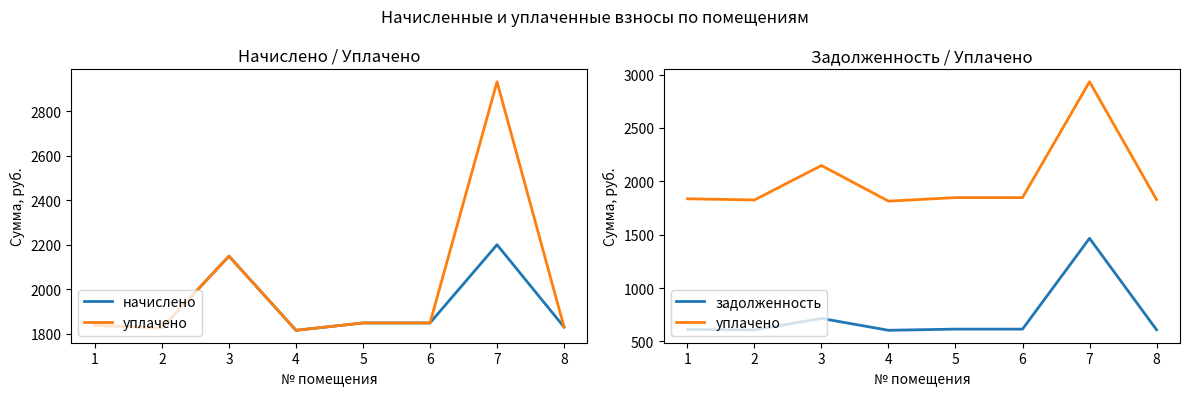

Rank the categories by уплачено value from highest to lowest.

7, 3, 5, 6, 1, 8, 2, 4